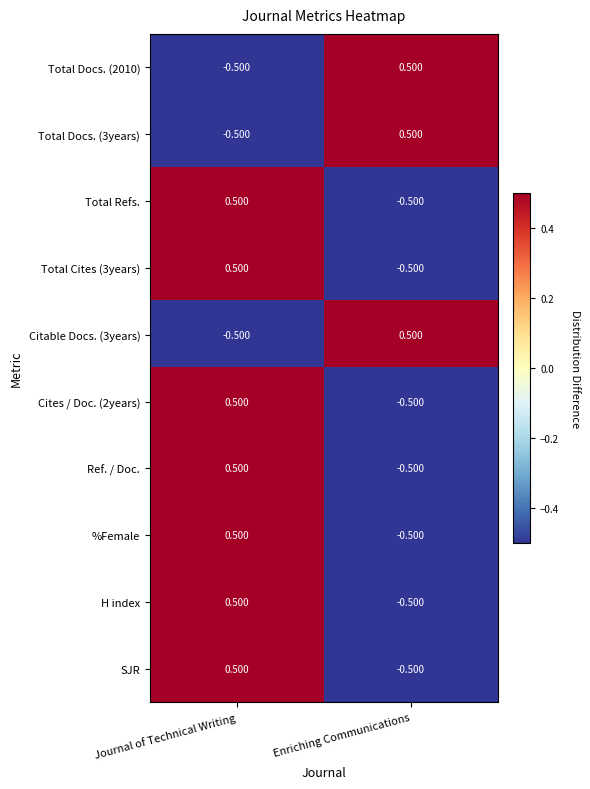

At which label does Ref. / Doc. reach its peak?

Journal of Technical Writing